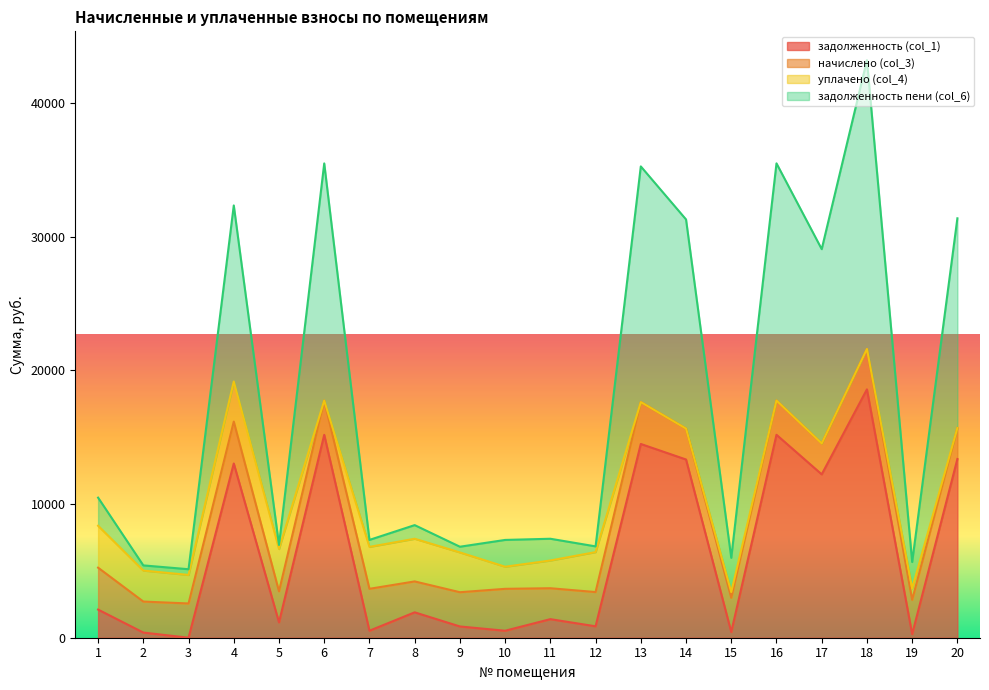

What is the total value across all series at 1?

10483.1